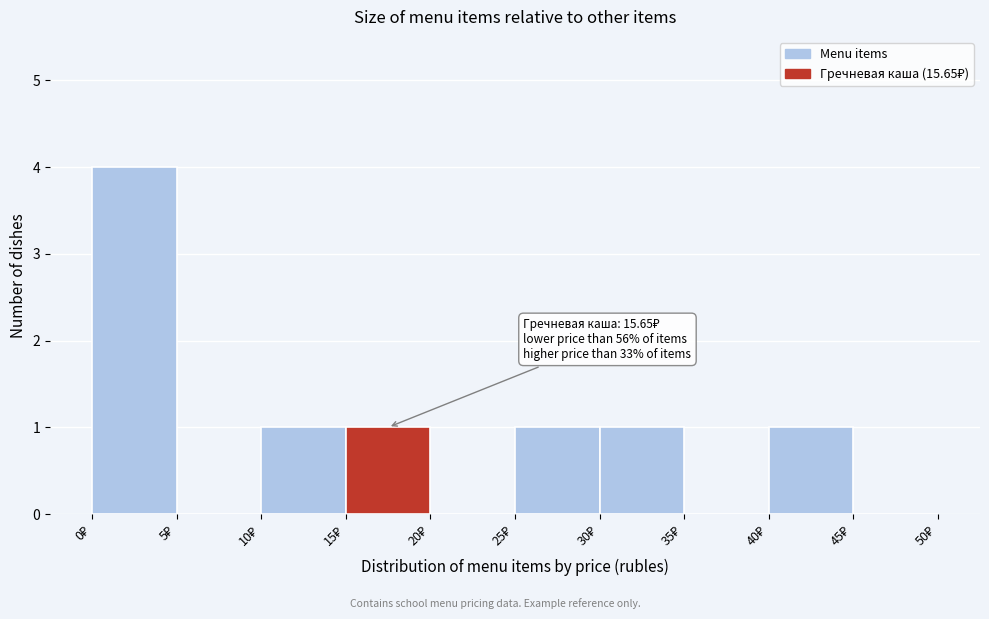

Over which range of the x-axis is the bar tallest?

0 to 5